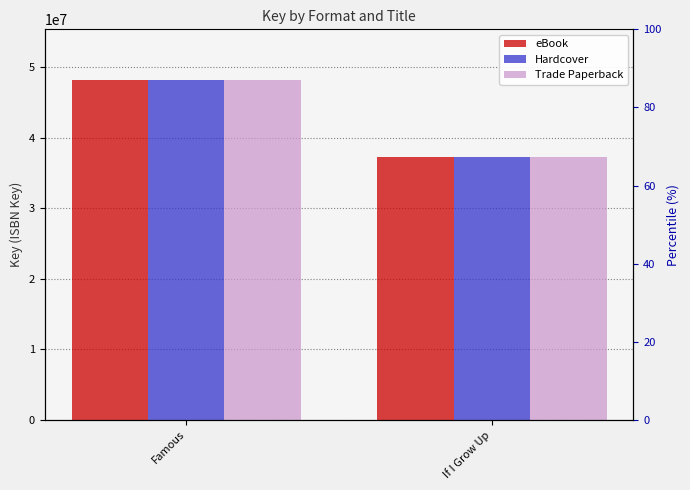

Count the Hardcover values in the range 37293750 to 48183616.

2